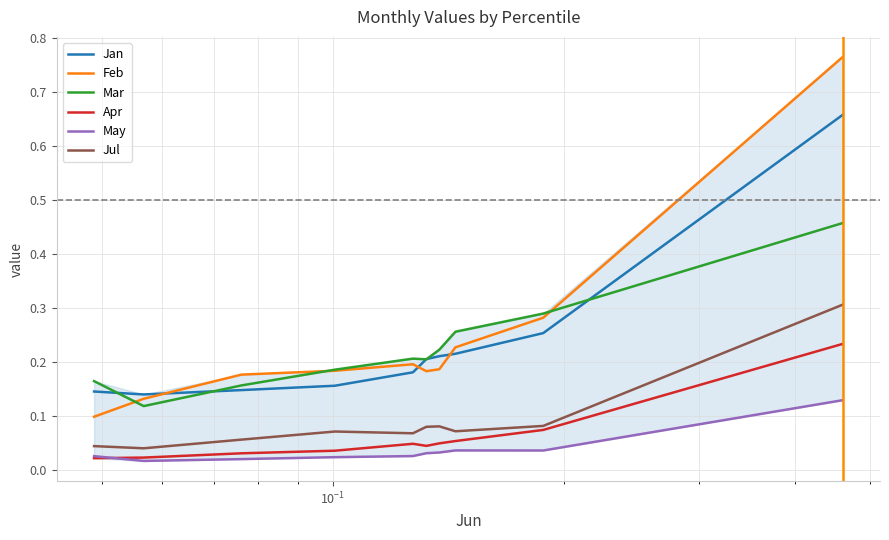

List the series in order of their peak value, highest first.

Feb, Jan, Mar, Jul, Apr, May